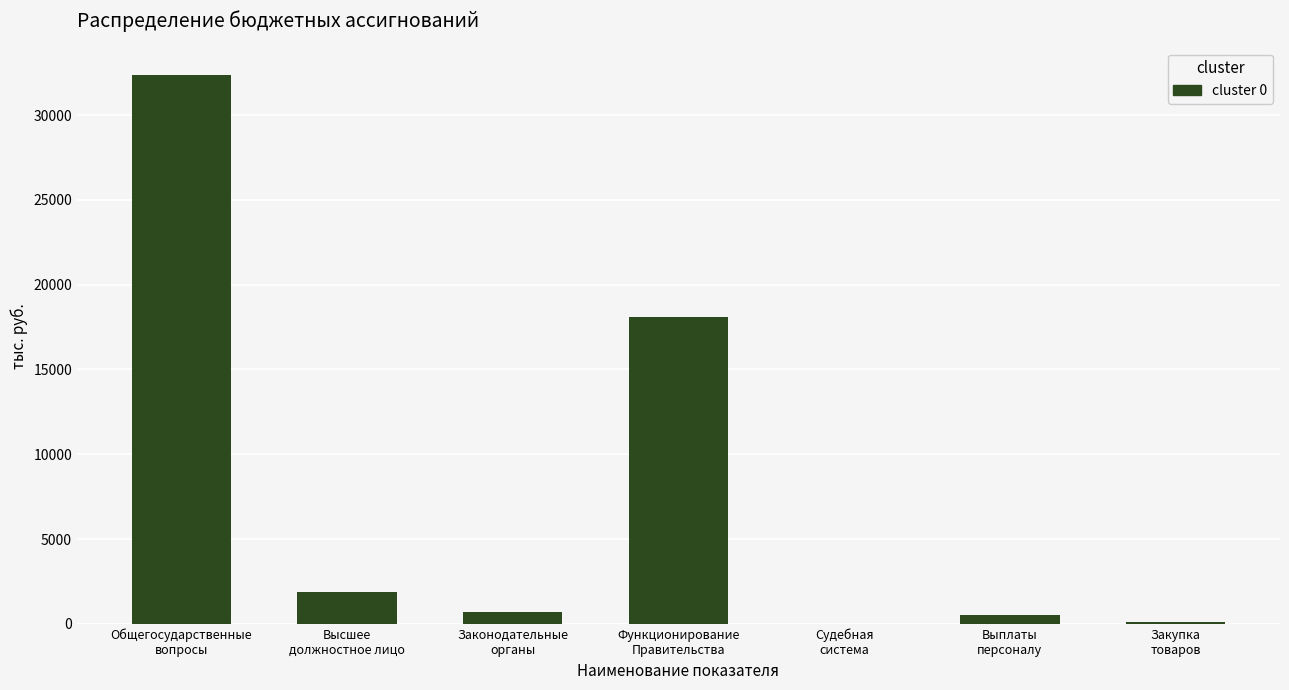

What is the greatest value displayed?

32354.8